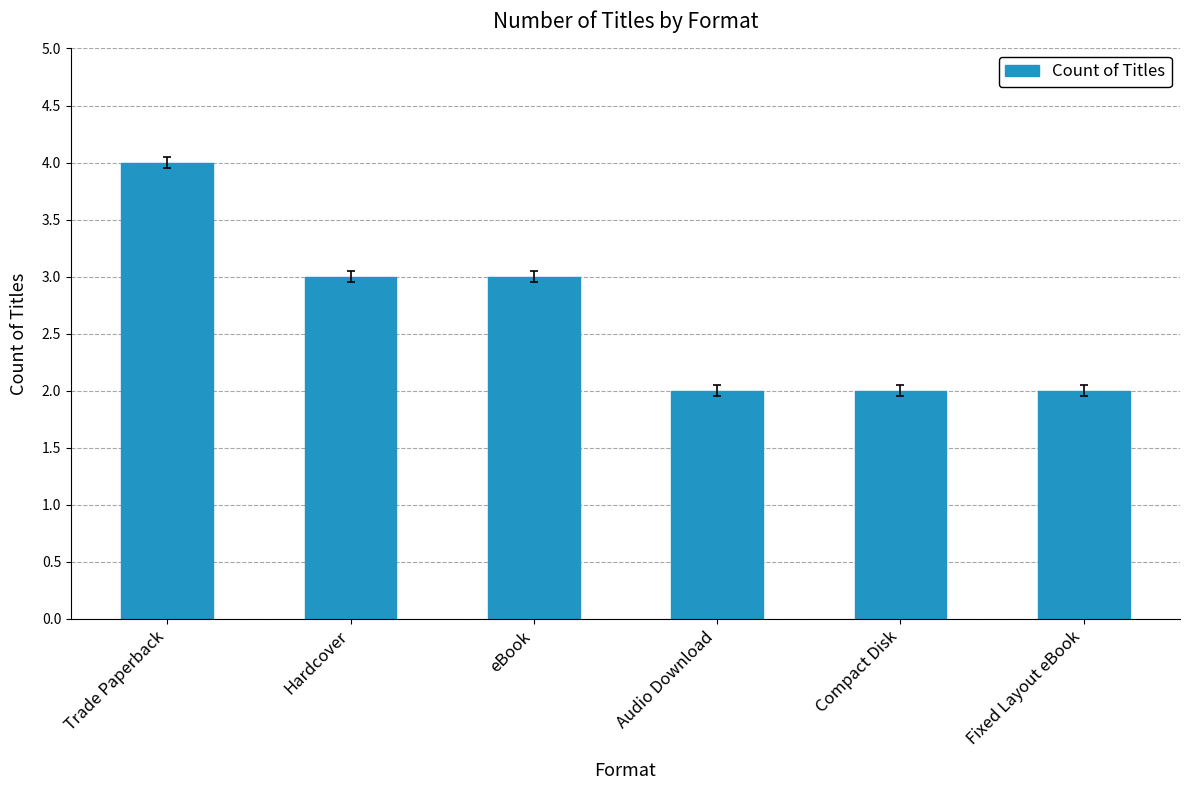

Reading right to left, extract all data points from this chart.

2	2	2	3	3	4